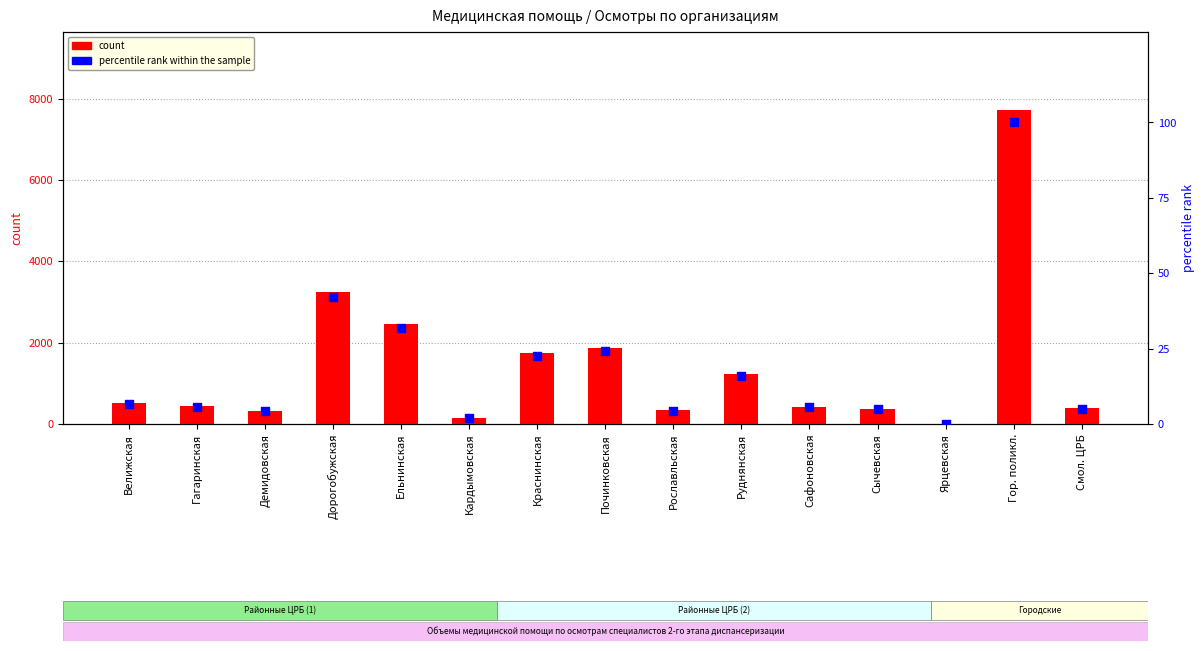

Which series reaches the maximum Y coordinate?

count